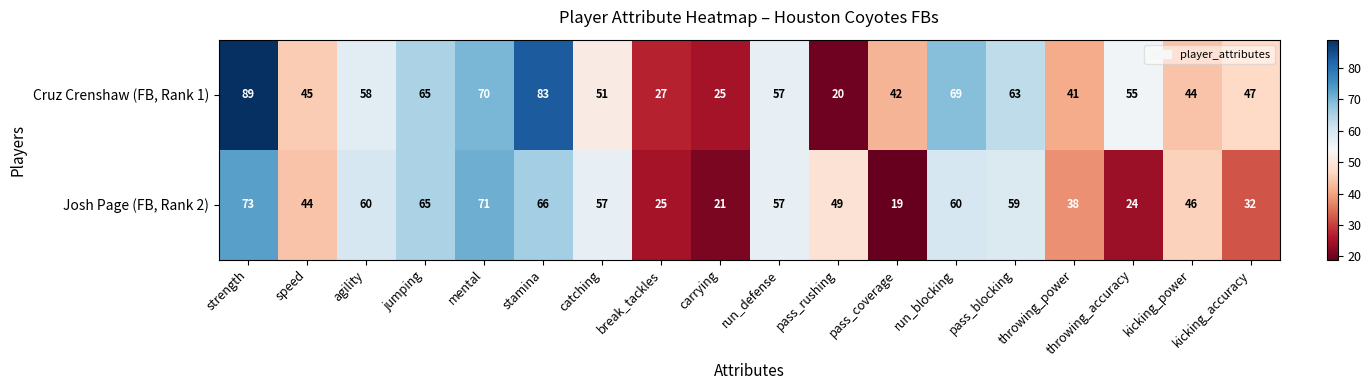

What is the sum of all Josh Page (FB, Rank 2) values?

866